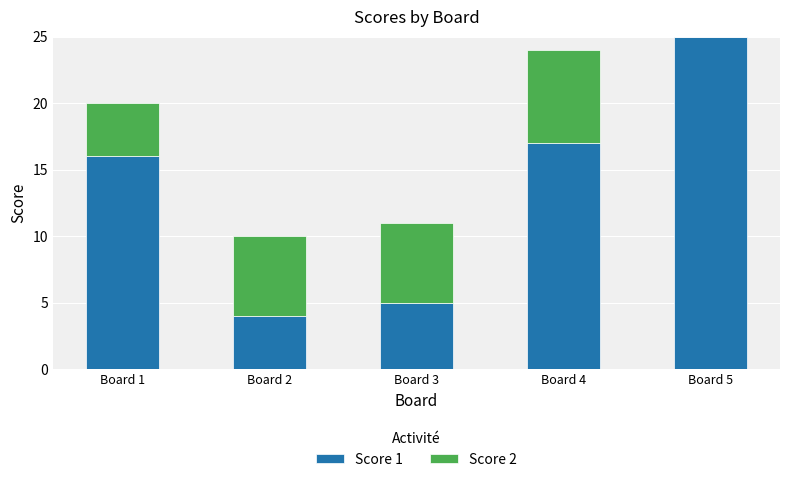

Reading right to left, list the values for the Score 1 series.

Board 5=25	Board 4=17	Board 3=5	Board 2=4	Board 1=16